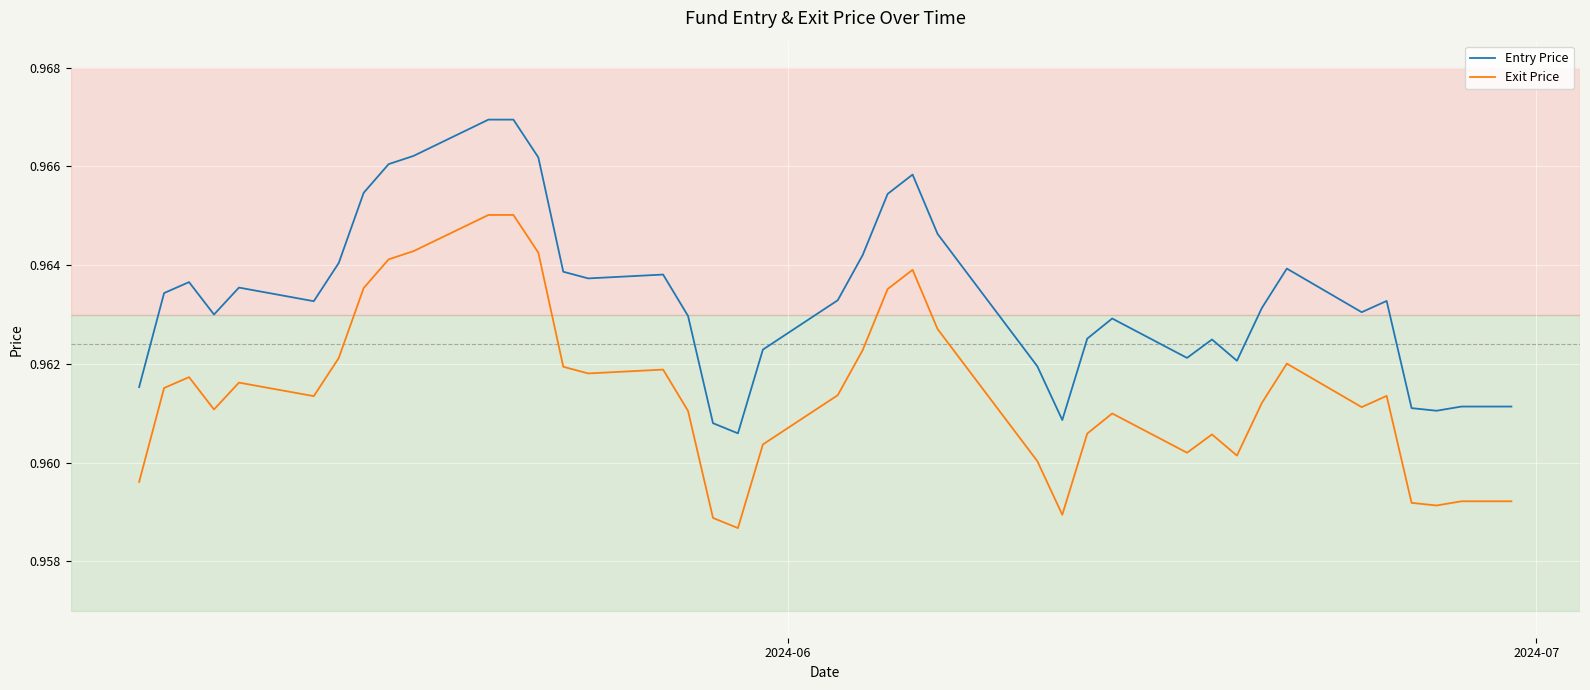

Which series has the widest spread of values?

Entry Price